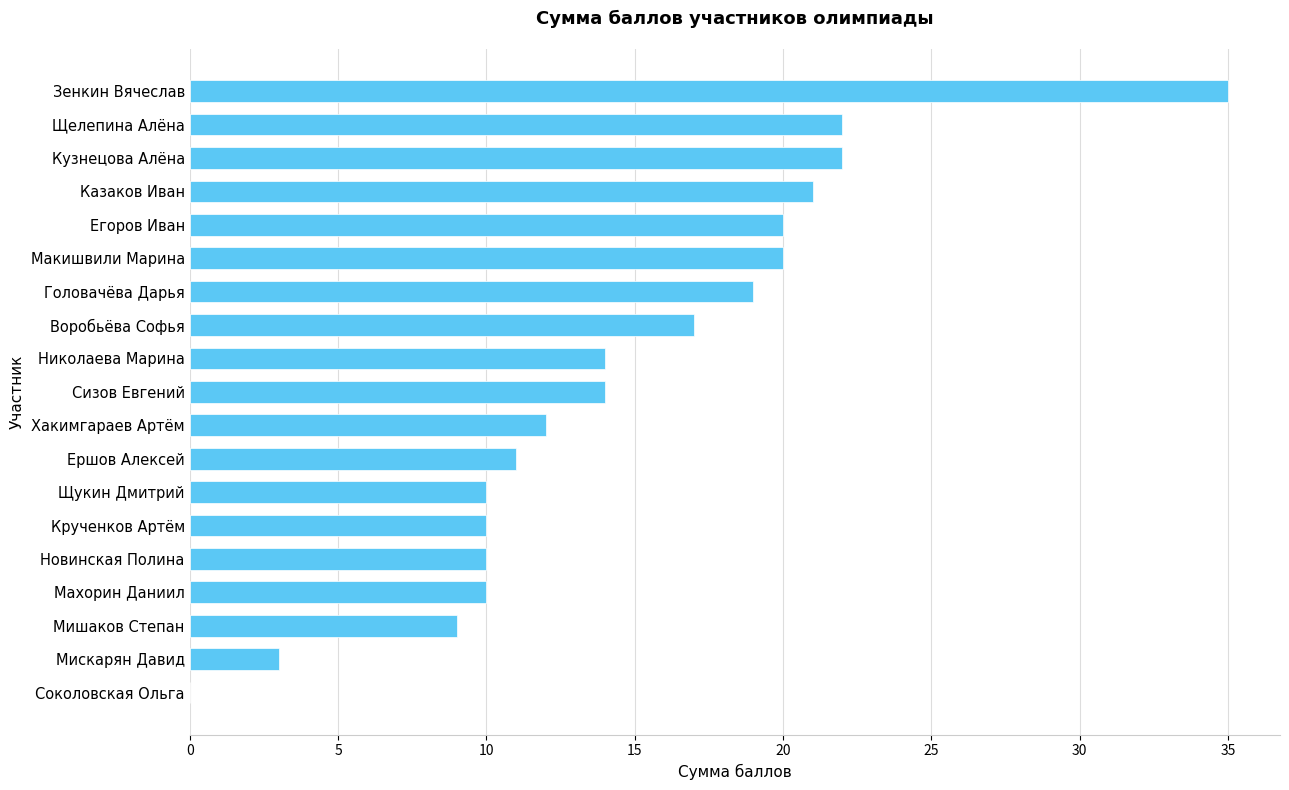

Which label corresponds to the largest value in the chart?

Зенкин Вячеслав